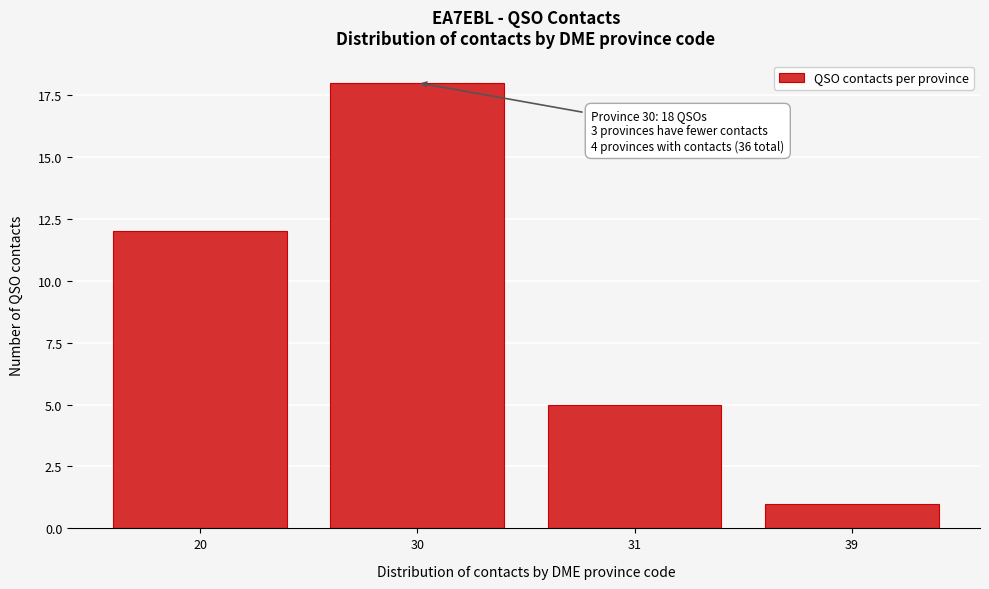

Reading left to right, what are all the values shown in this chart?

20=12	30=18	31=5	39=1